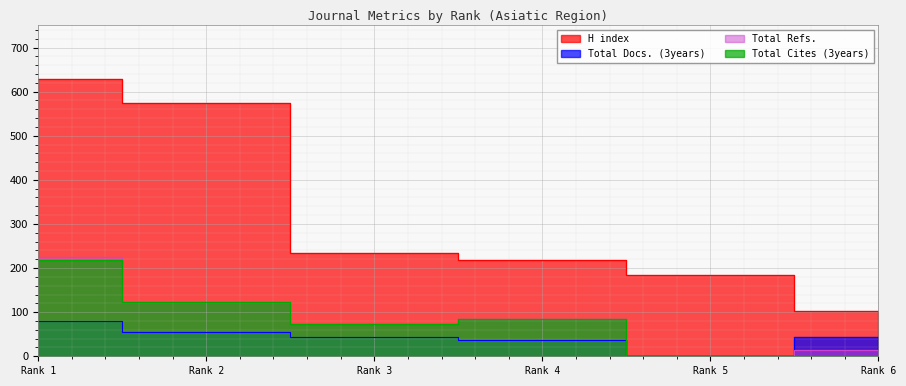

Which series has the largest range (max minus min)?

H index